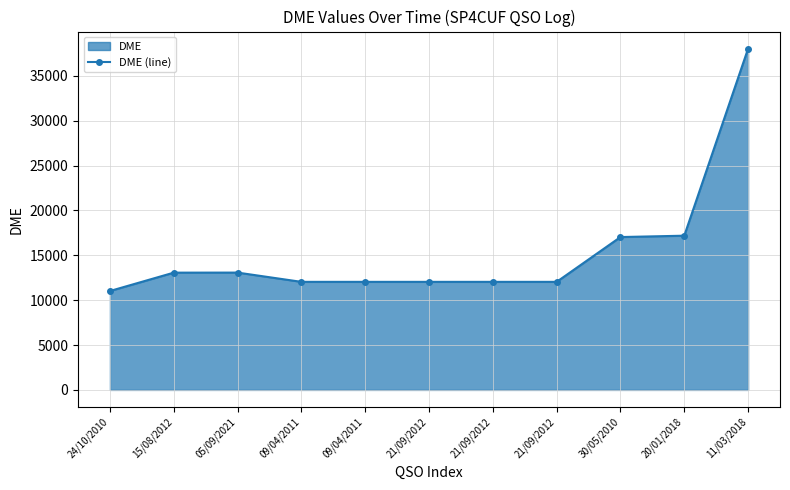

At which label does the data first exceed 12040?

15/08/2012